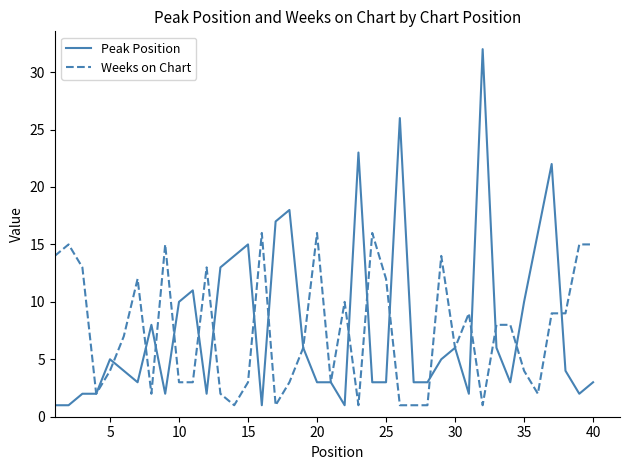

What is the maximum value shown in the chart?

32